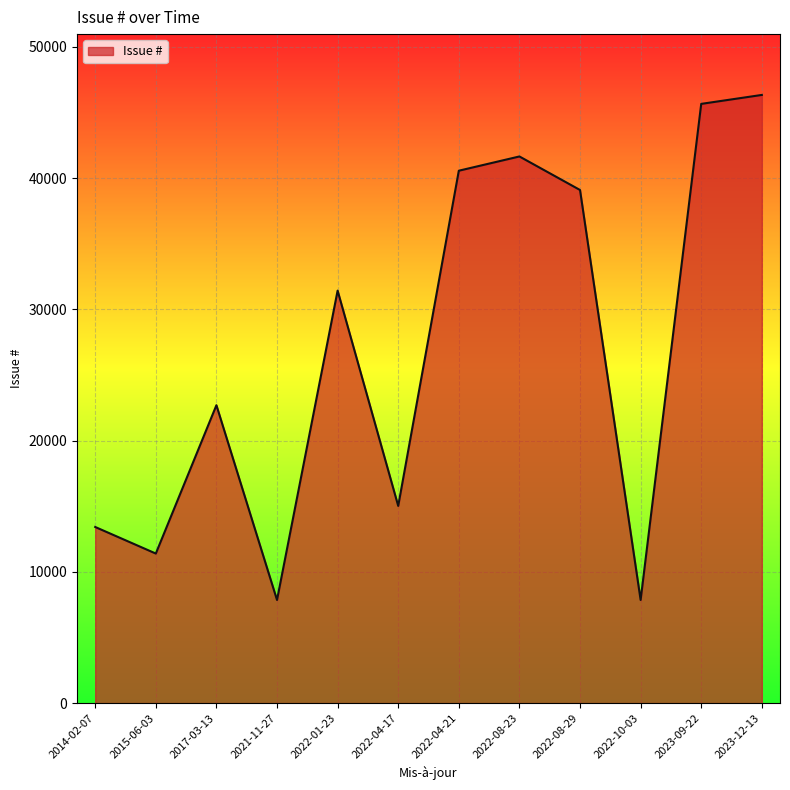

How many interior local valleys (lower than both neighbors) does the data have?

4